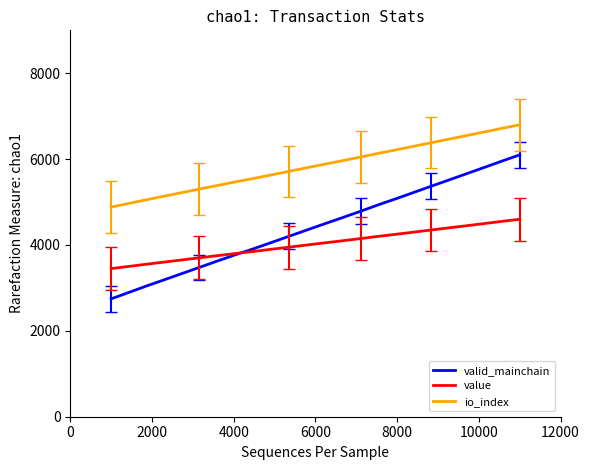

List the series in order of their peak value, lowest first.

value, valid_mainchain, io_index